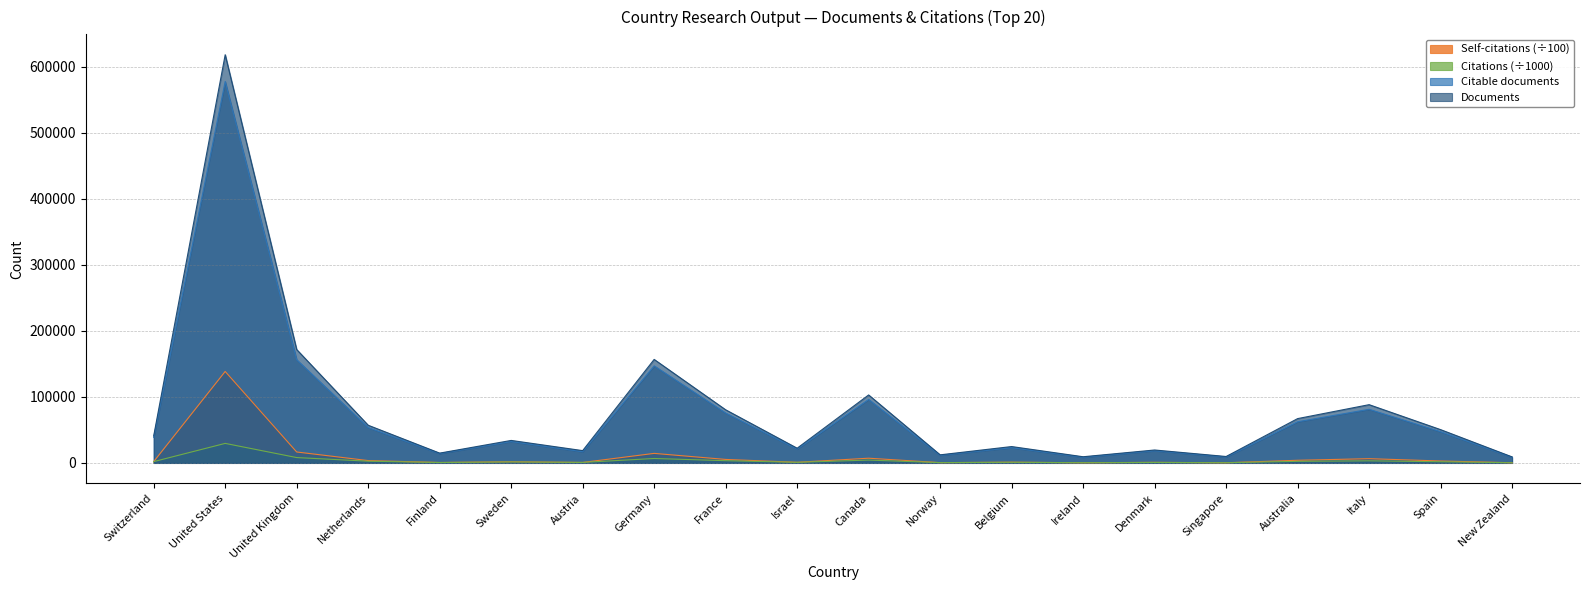

What are all the series names shown in the legend?

Self-citations (÷100), Citations (÷1000), Citable documents, Documents